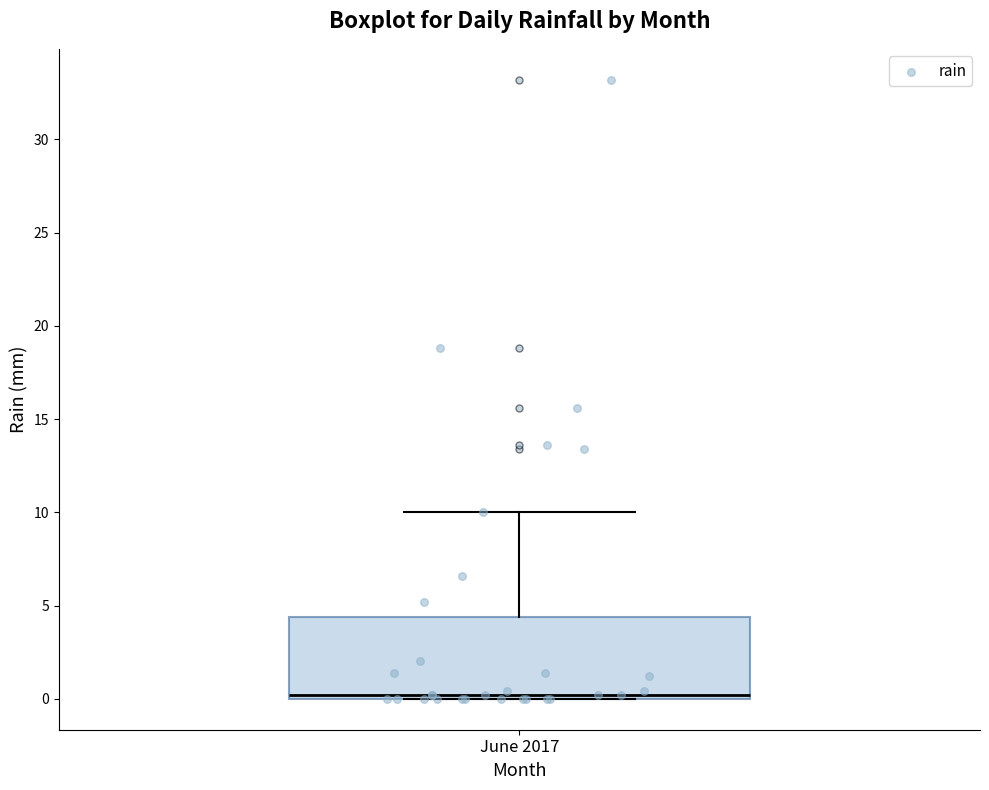

Read this box plot against the y-axis: the position of the median line, the range covered by the box, and the ends of both whiskers. The values are not printed on the chart, so give them approximately, as read against the axis.

median 0.0 (just above the box's lower edge), box 0.0 to 4.5, whiskers 0.0 to 10.0